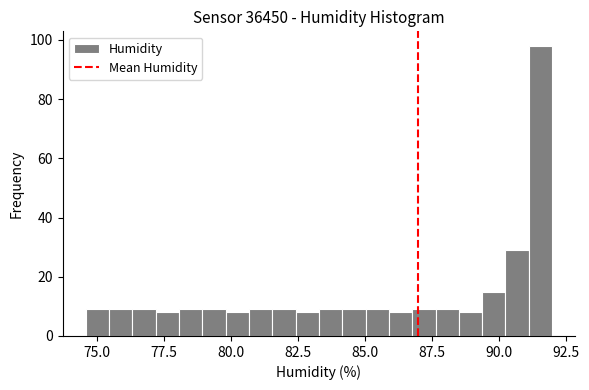

Around what value on the x-axis is the tallest bar? Give the approximate position of its centre, as read against the axis.

91.5